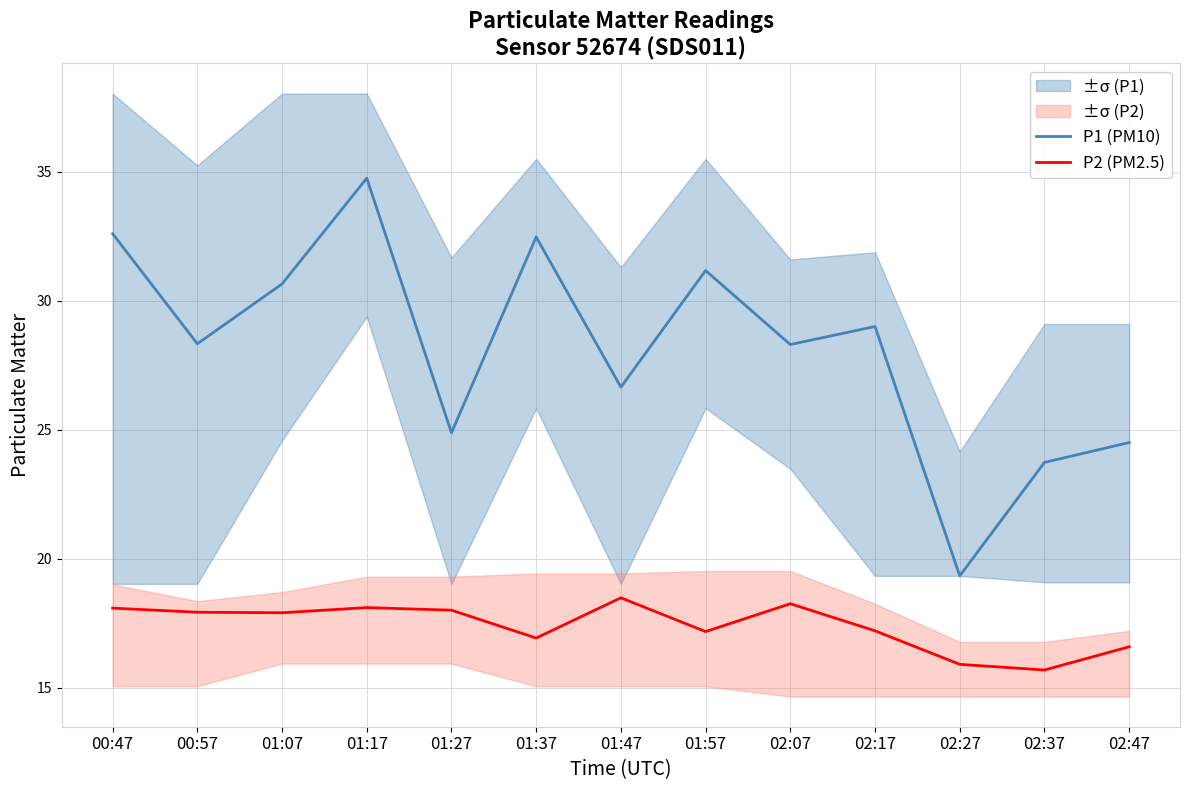

Is the value of P1 (PM10) at 02:47 greater than the value of P2 (PM2.5) at 02:27?

Yes